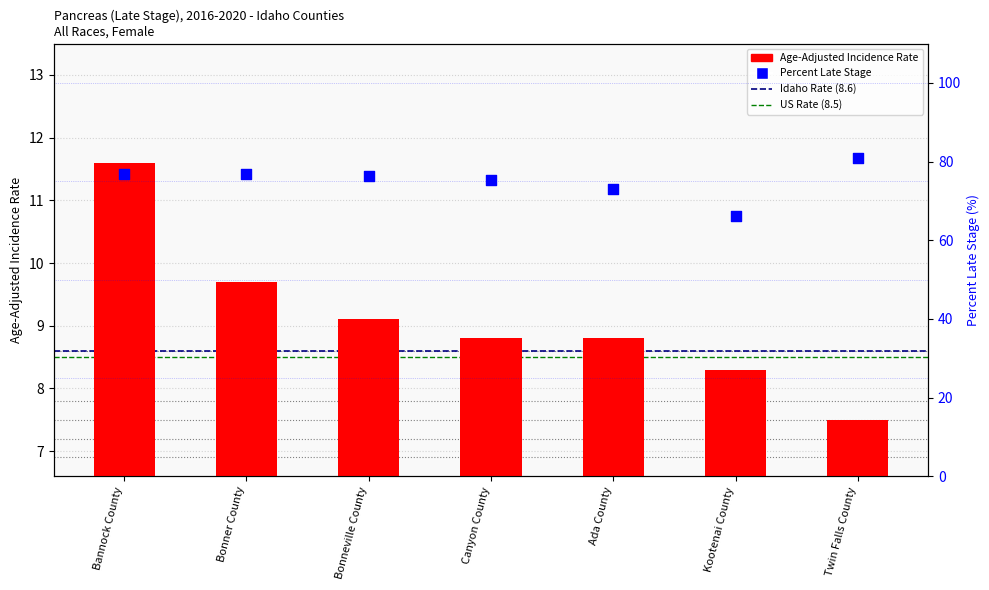

Is the value of Percent of Cases with Late Stage at Ada County greater than the value of Age-Adjusted Incidence Rate at Canyon County?

Yes